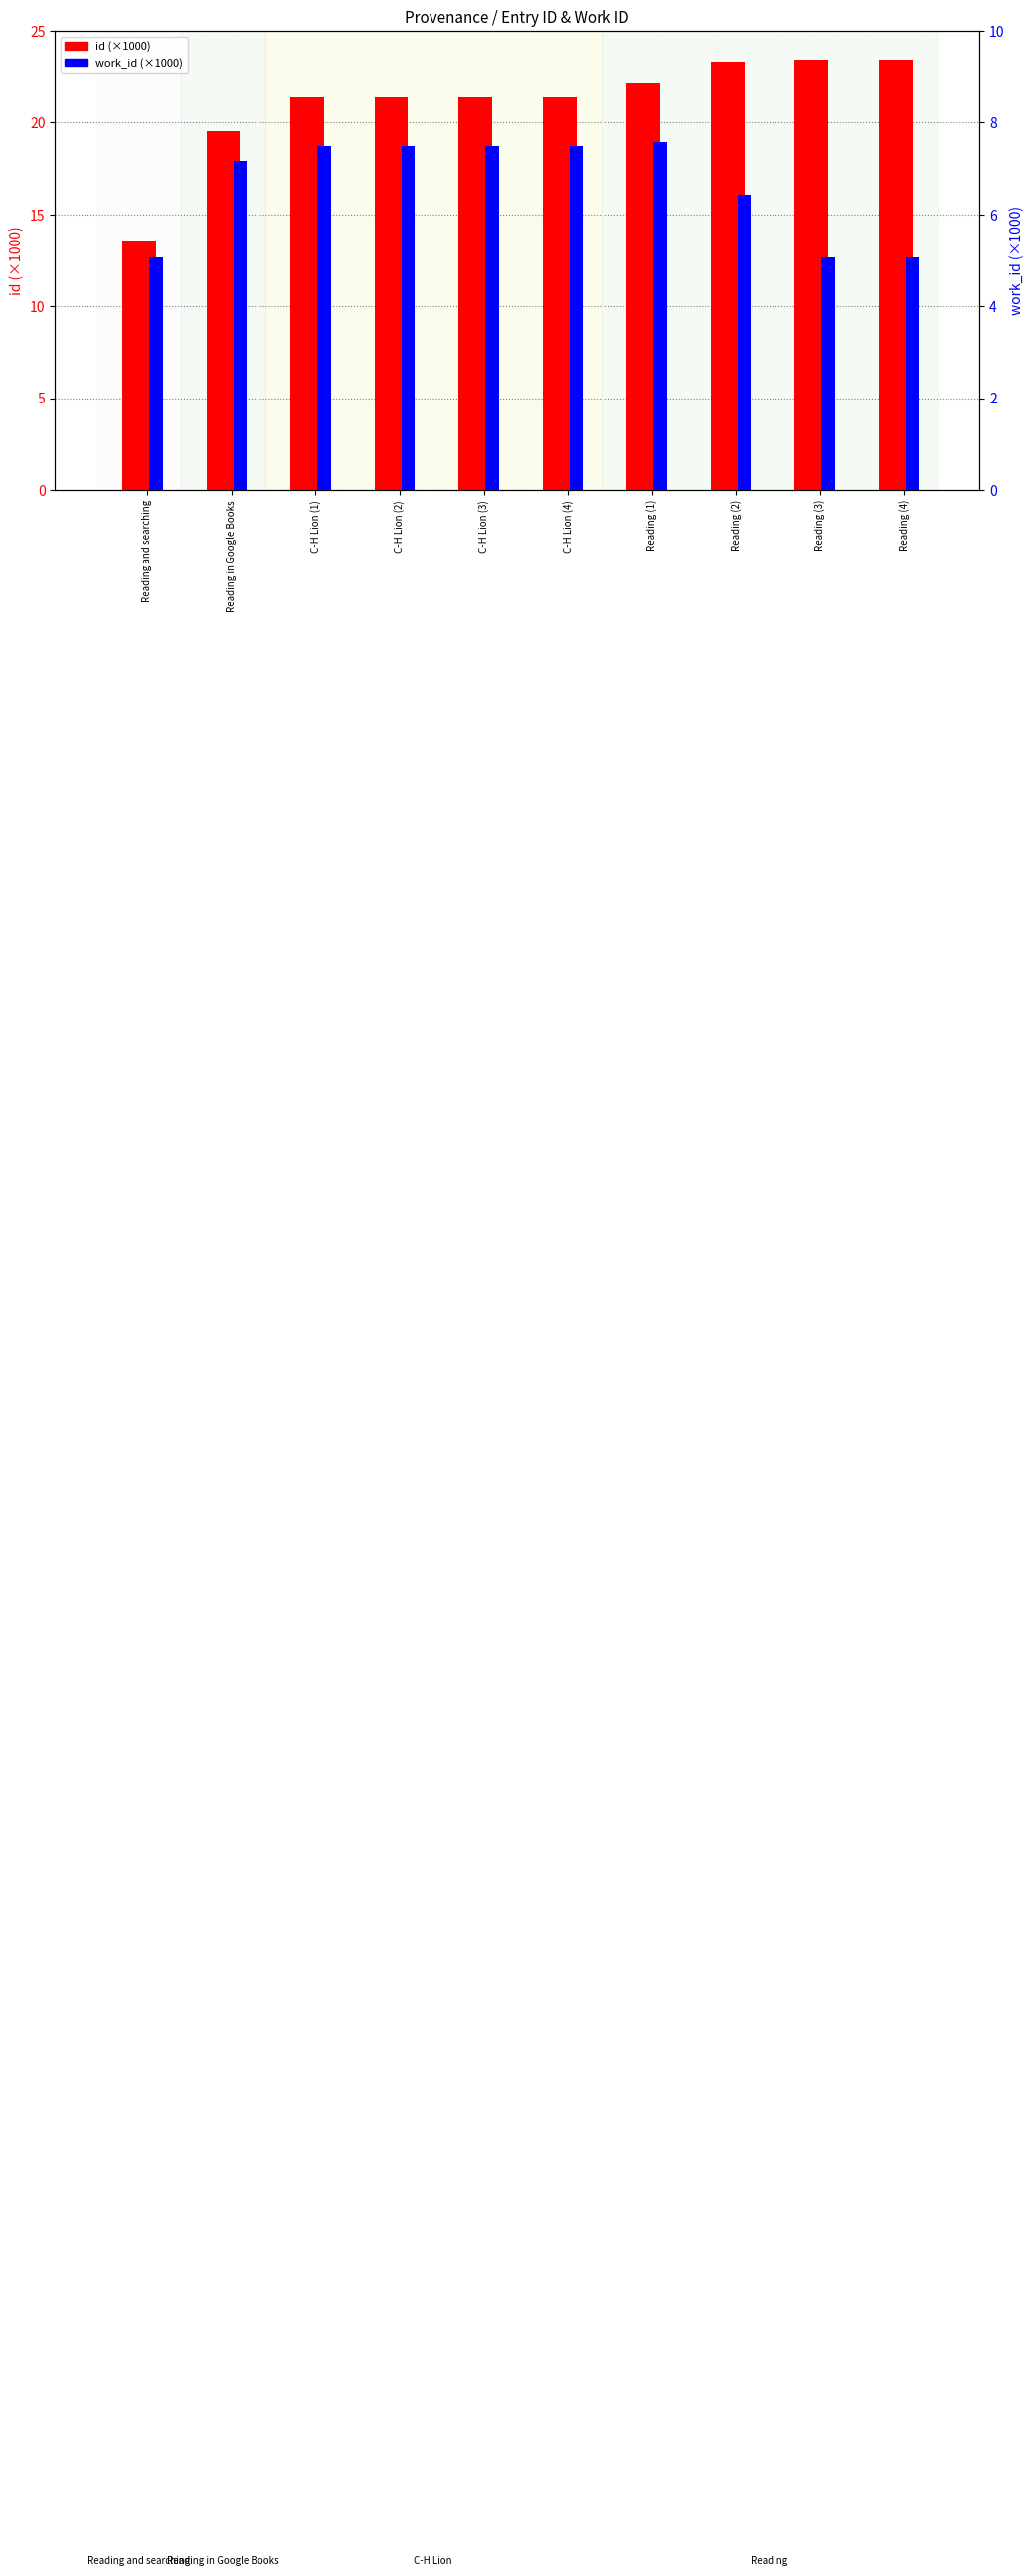

True or false: work_id (×1000) has a value of 5.1 at Reading and searching.

True